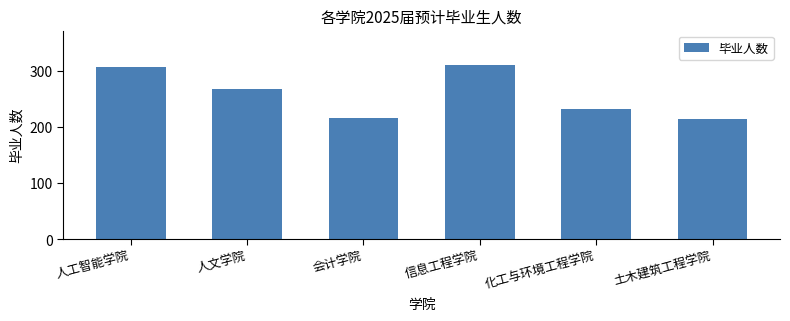

Reading left to right, transcribe all the data shown in this chart.

307	268	217	310	232	215